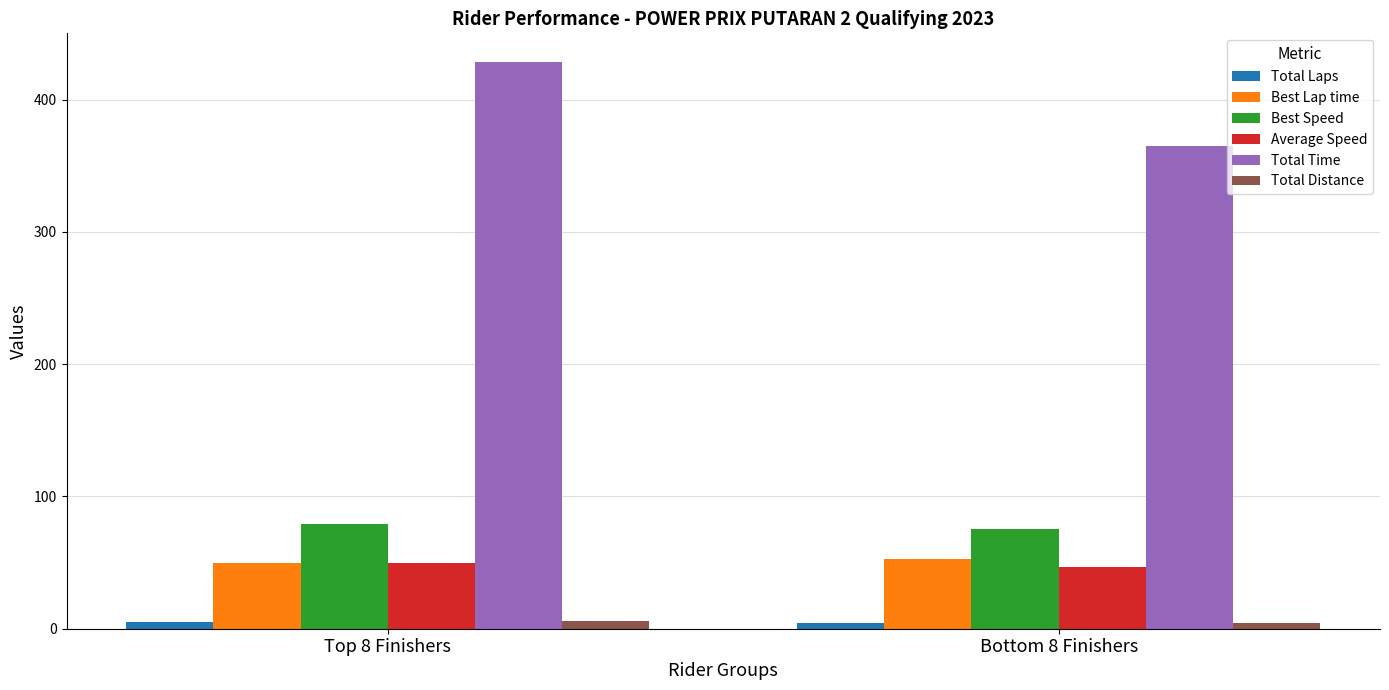

How many bars are there in total?

12